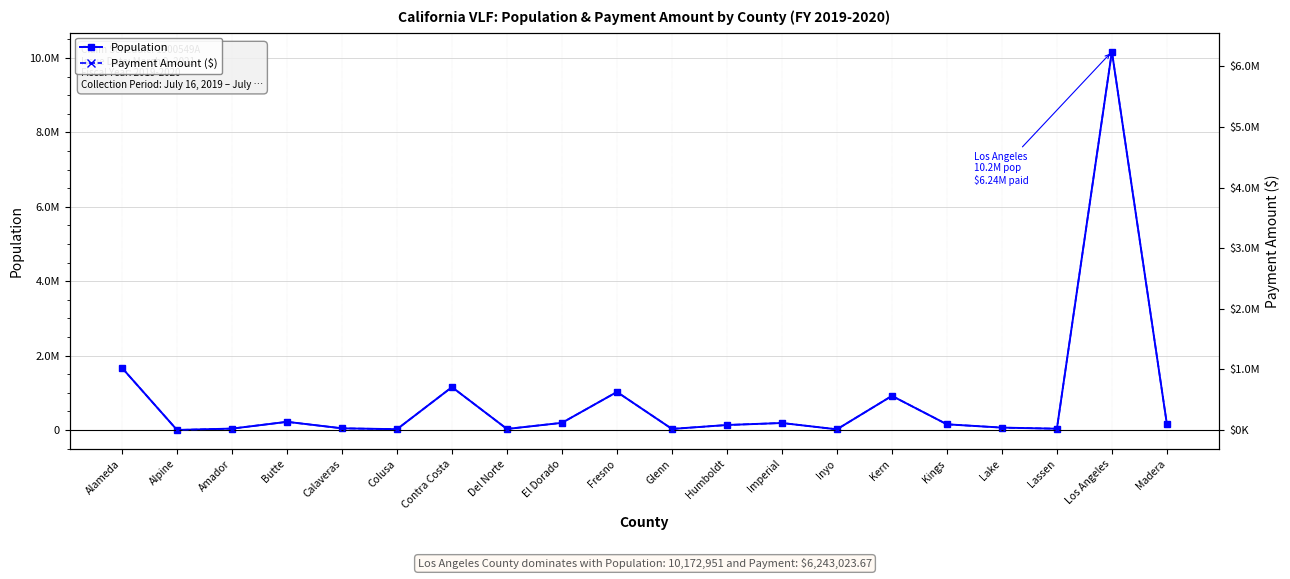

Reading left to right, what are all the values shown in this chart?

Population: Alameda=1670834.0	Alpine=1175.0	Amador=38091.0	Butte=220000.0	Calaveras=45578.0	Colusa=21902.0	Contra Costa=1153561.0	Del Norte=28610.0	El Dorado=193227.0	Fresno=1023358.0	Glenn=29400.0	Humboldt=134623.0	Imperial=188777.0	Inyo=18584.0	Kern=917553.0	Kings=153608.0	Lake=64665.0	Lassen=34895.0	Los Angeles=10172951.0	Madera=158147.0
Payment Amount ($): Alameda=1025371.6	Alpine=721.4	Amador=23376.0	Butte=135011.6	Calaveras=27970.7	Colusa=13441.1	Contra Costa=707927.1	Del Norte=17557.7	El Dorado=118581.1	Fresno=628023.2	Glenn=18042.3	Humboldt=82616.6	Imperial=115850.4	Inyo=11404.9	Kern=563091.8	Kings=94267.5	Lake=39684.1	Lassen=21414.6	Los Angeles=6243023.7	Madera=97052.9